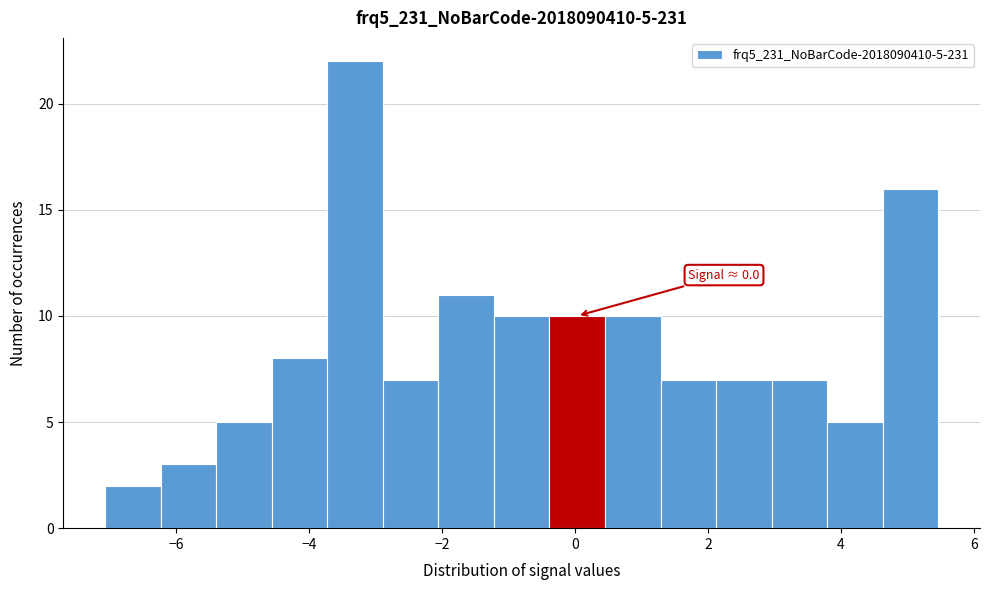

Over which range of the x-axis is the bar tallest?

-3.8 to -2.8